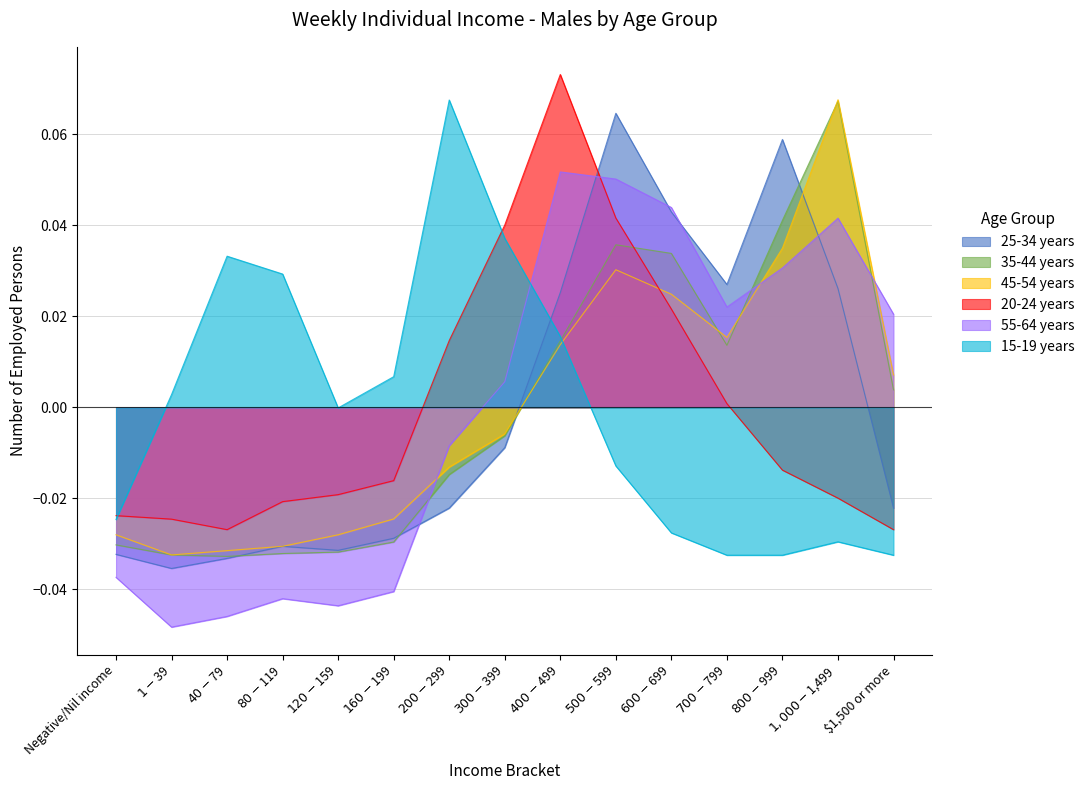

How many lines are shown in the chart?

6